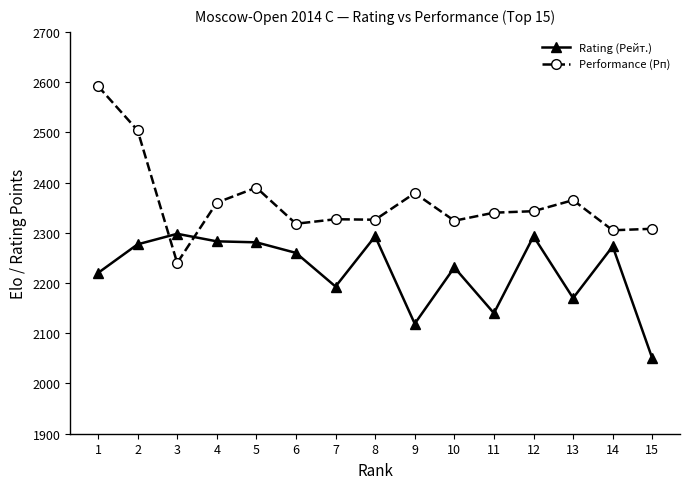

What is the spread (max minus min) of values at 10?

93